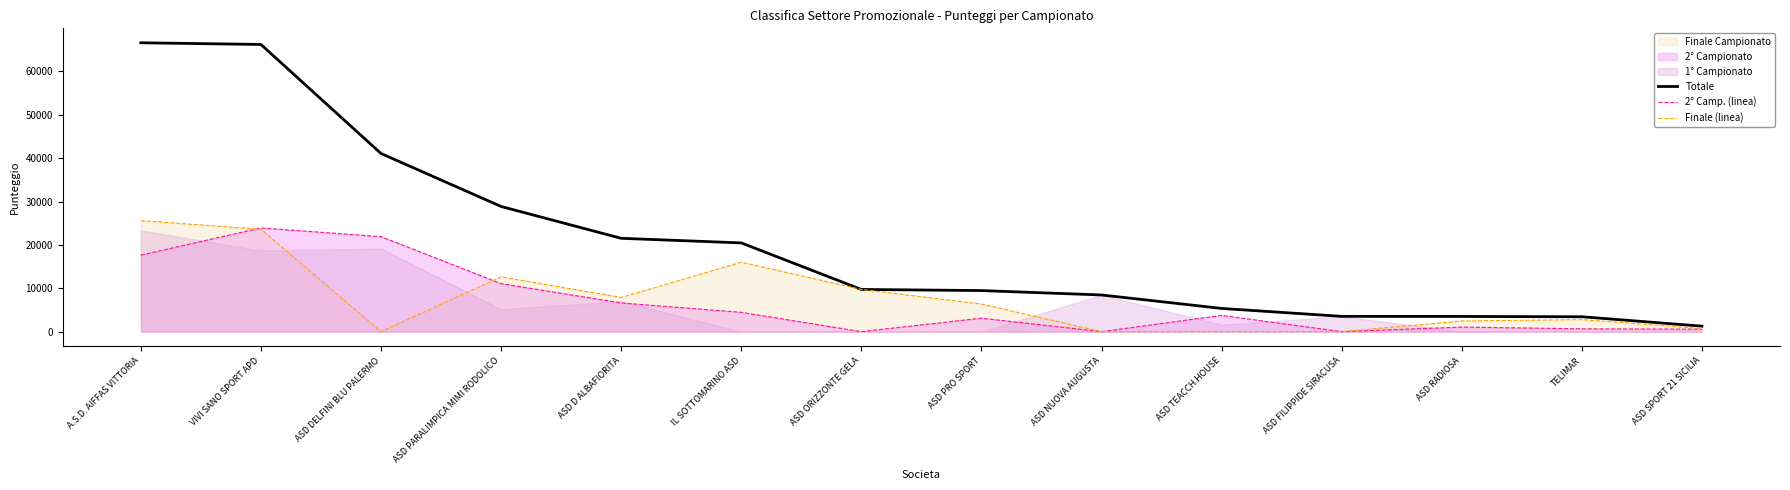

How many interior local peaks does the Finale (linea) series have?

3